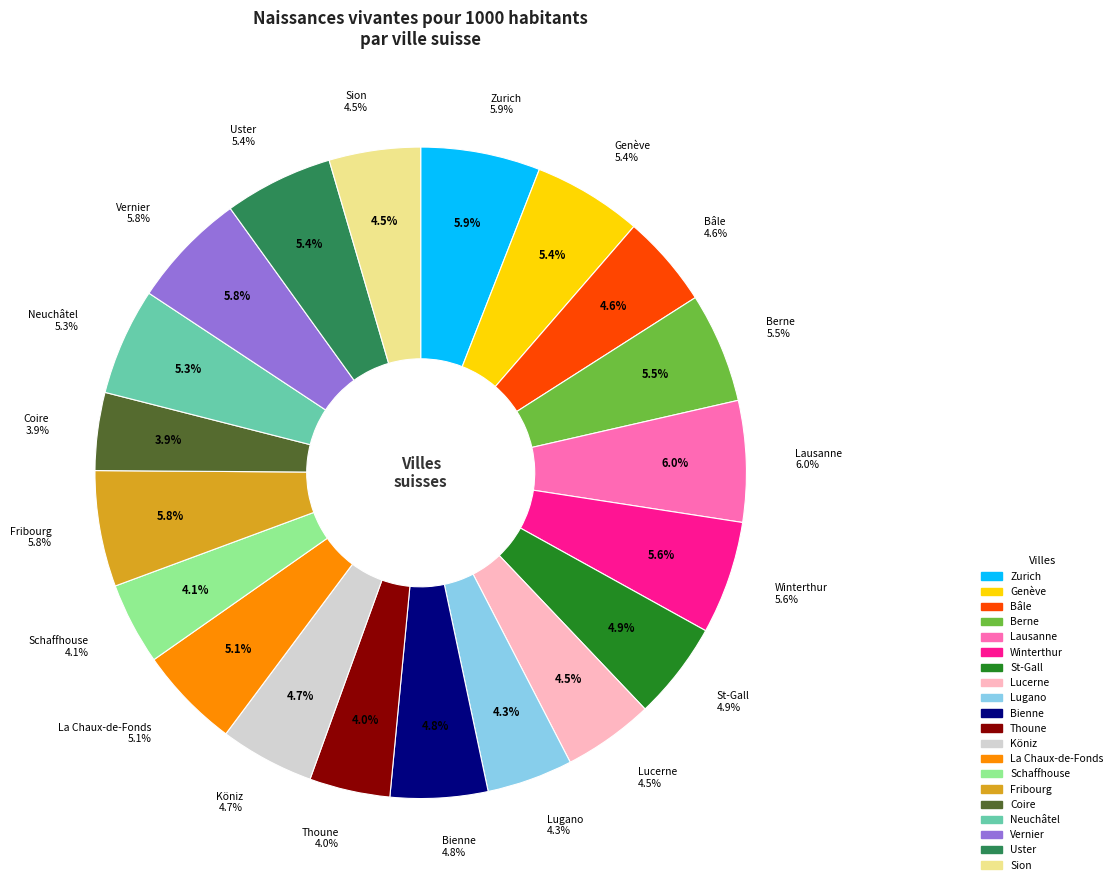

The Coire slice represents 4% of the pie. True or false?

True